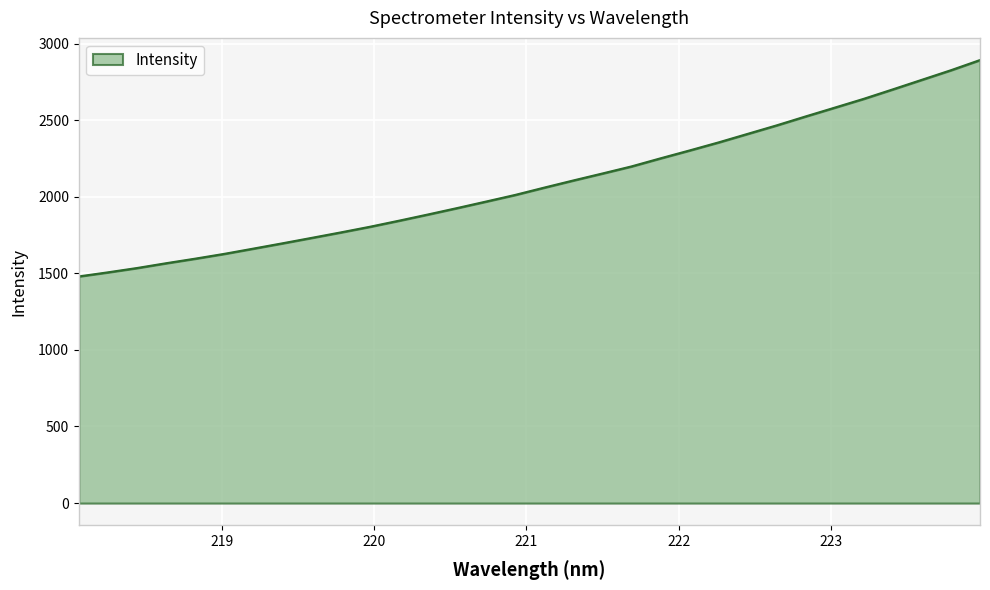

What is the maximum value shown in the chart?

2892.1